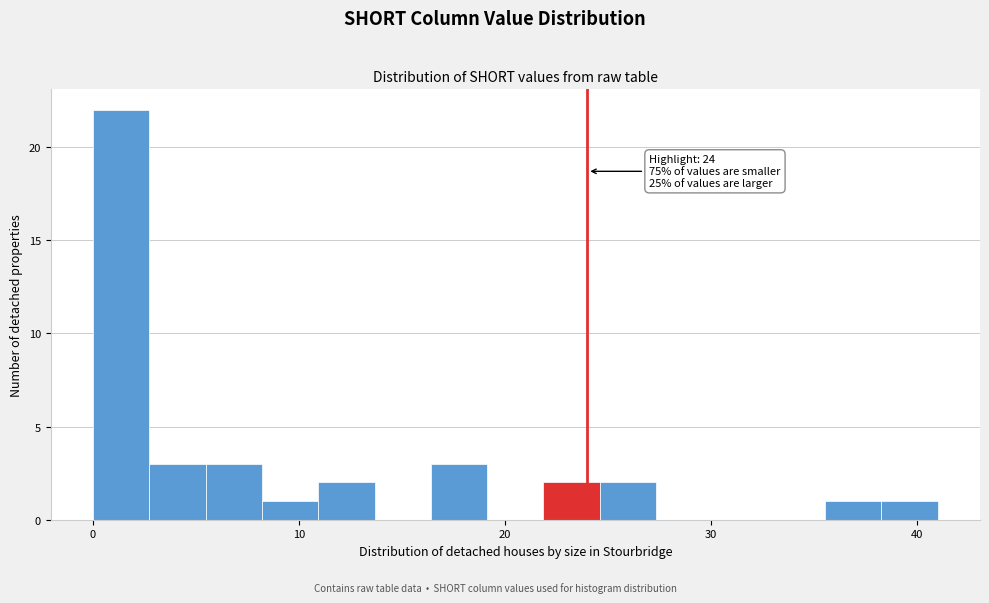

Around what value on the x-axis is the tallest bar? Give the approximate position of its centre, as read against the axis.

1